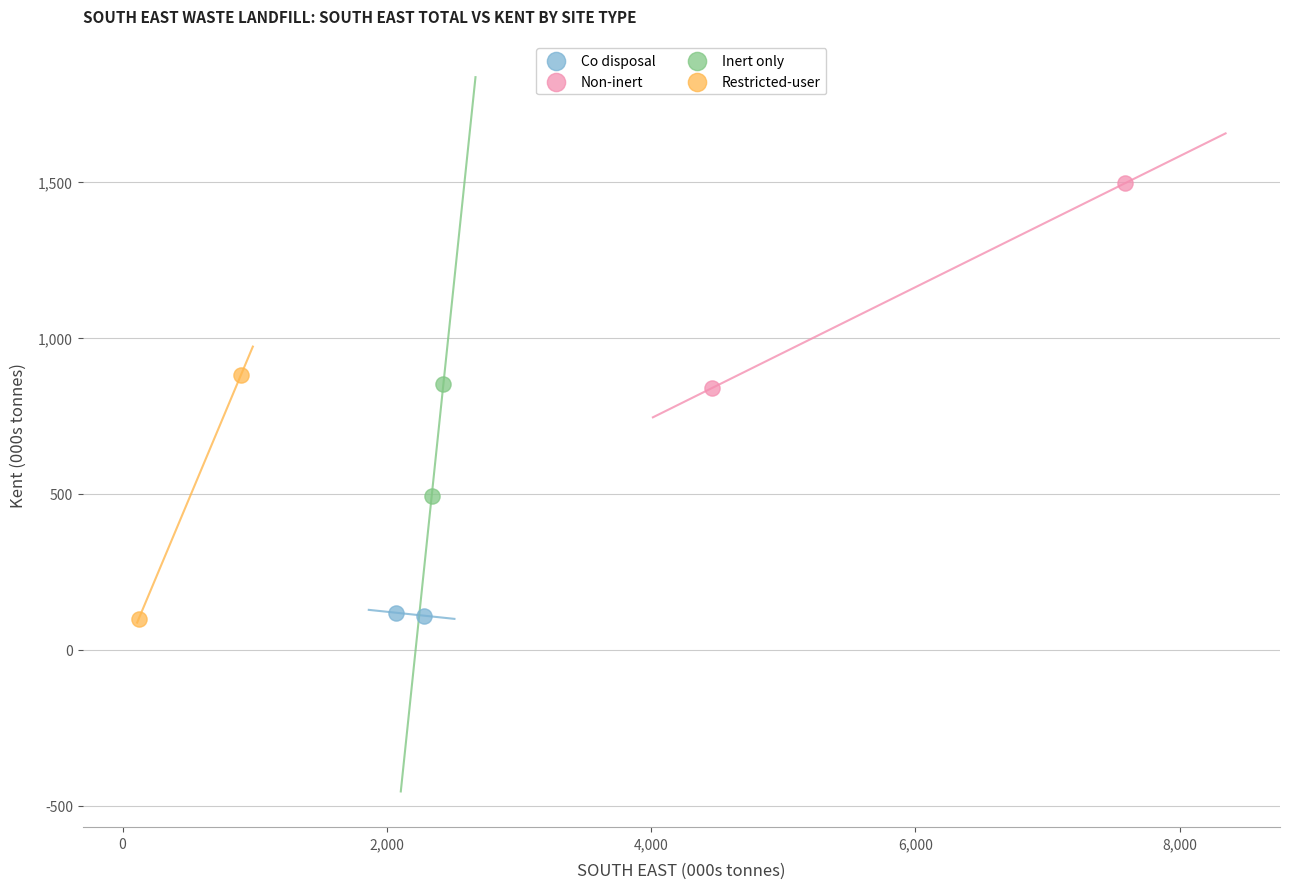

Which series has the widest spread of Y values?

Restricted-user